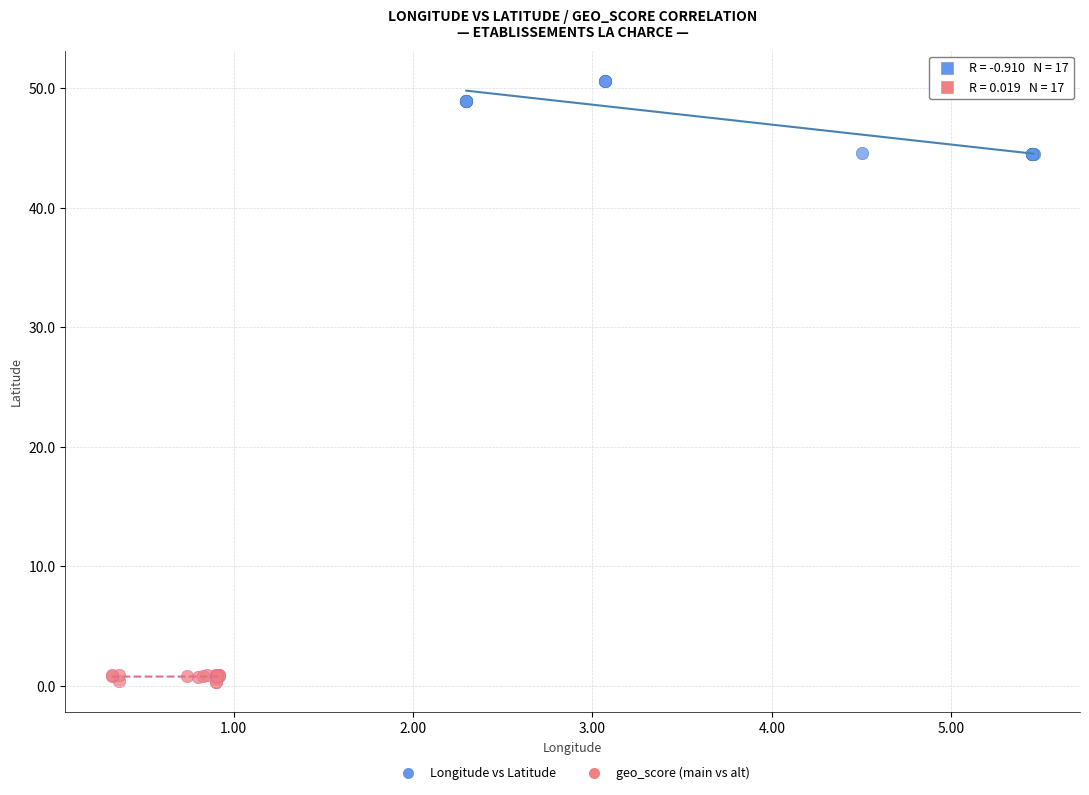

Which series reaches the maximum Y coordinate?

Longitude vs Latitude